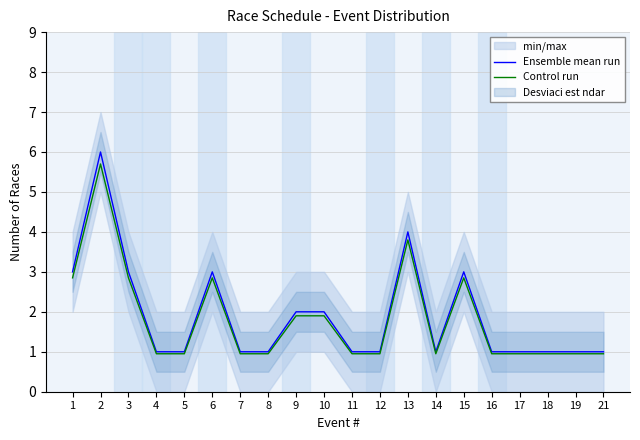

What is the sum of the Control run values at 18 and 1?

3.8